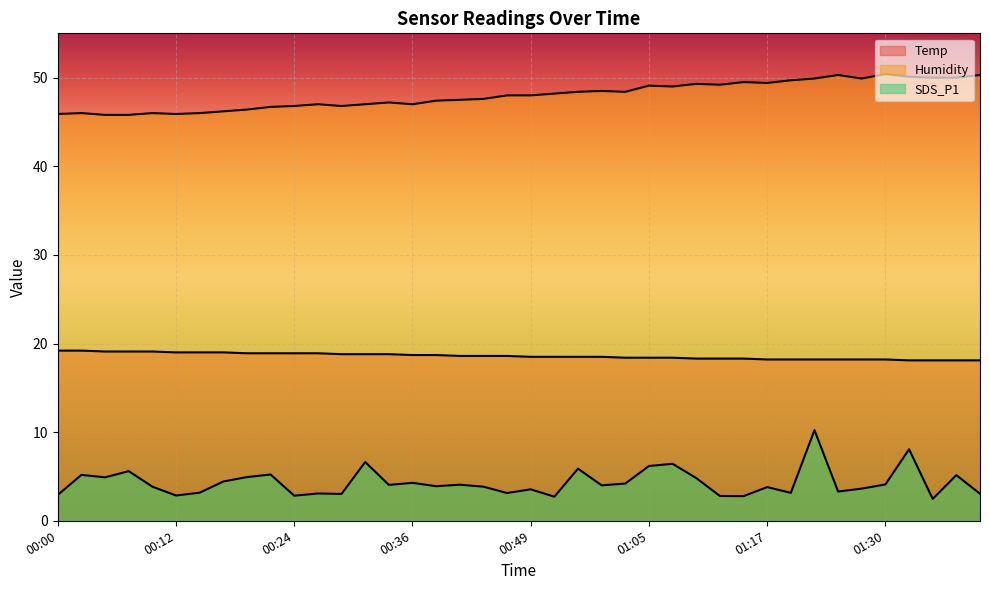

What is the difference between the second highest and minimum values in the SDS_P1 series?

5.6